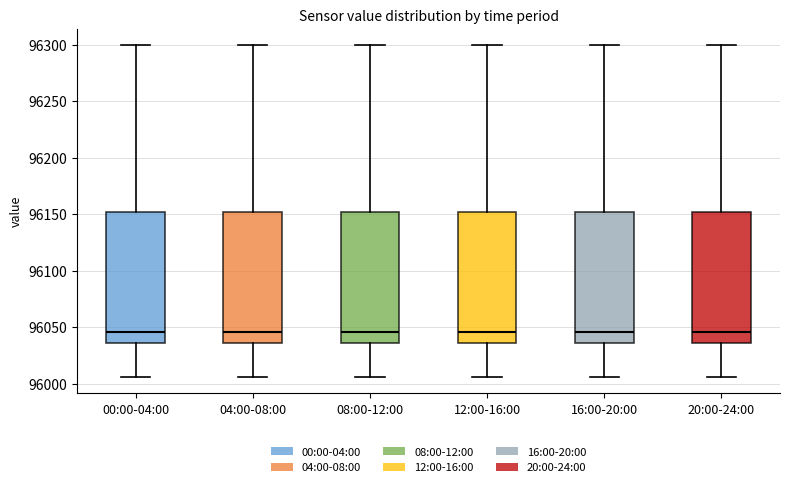

Reading left to right, read every box against the y-axis: the position of its median line, the range the box covers, and the ends of its whiskers. The values are not printed on the chart, so give them approximately, as read against the axis.

00:00-04:00: median 96045, box 96035 to 96150, whiskers 96005 to 96300
04:00-08:00: median 96045, box 96035 to 96150, whiskers 96005 to 96300
08:00-12:00: median 96045, box 96035 to 96150, whiskers 96005 to 96300
12:00-16:00: median 96045, box 96035 to 96150, whiskers 96005 to 96300
16:00-20:00: median 96045, box 96035 to 96150, whiskers 96005 to 96300
20:00-24:00: median 96045, box 96035 to 96150, whiskers 96005 to 96300